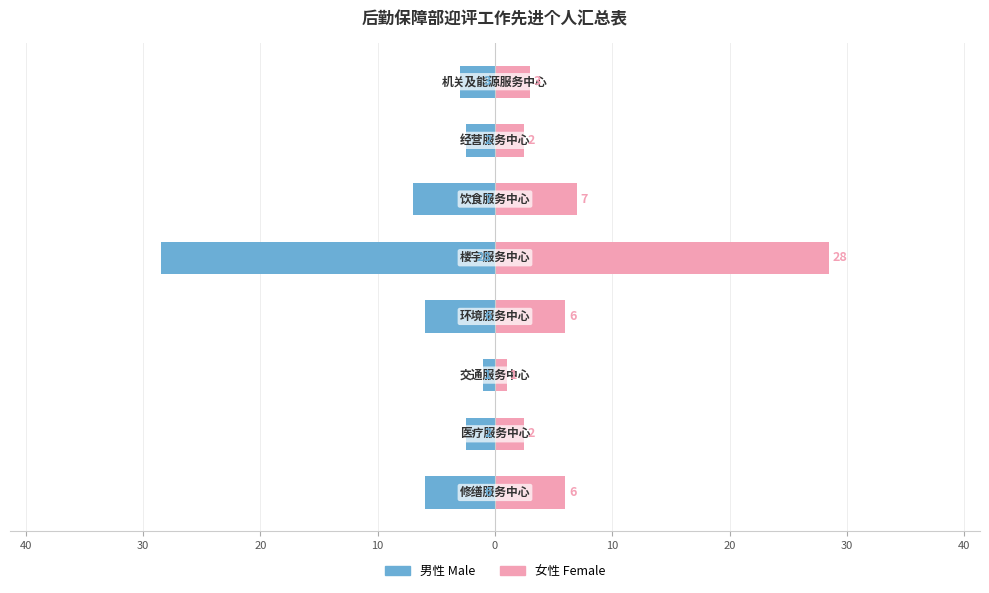

Which series has the largest total across all categories?

女性（Female）